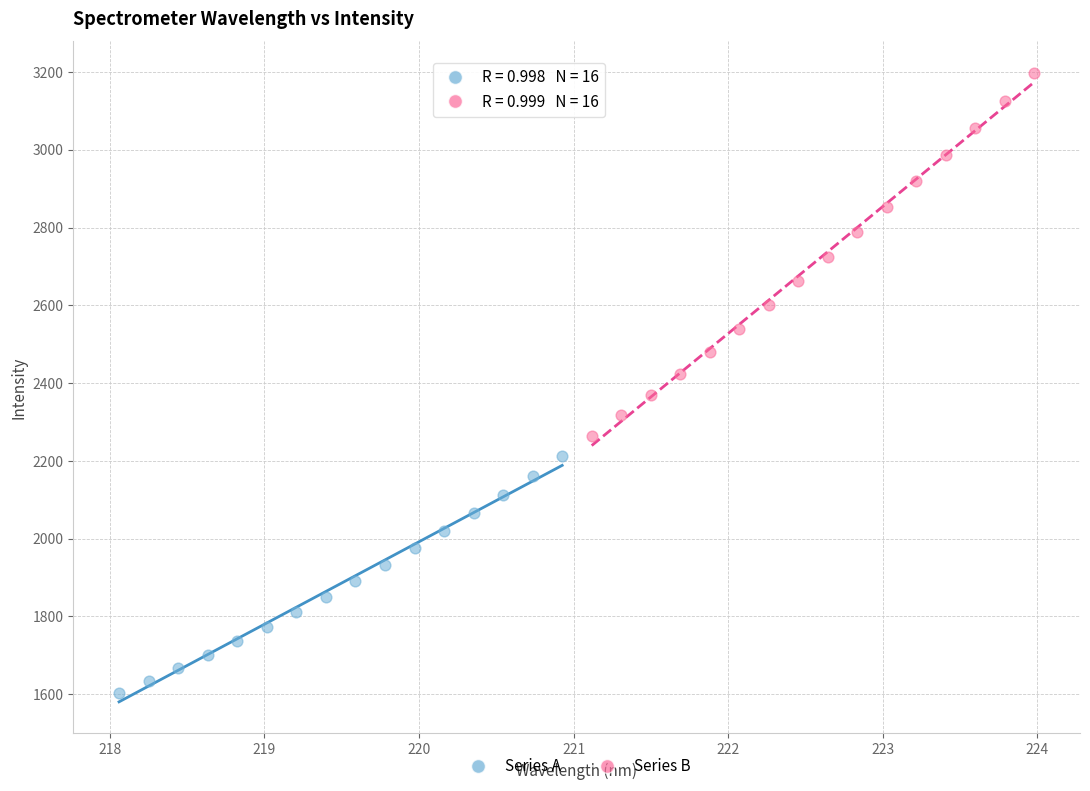

Which series contains the lowest Y value?

Series A